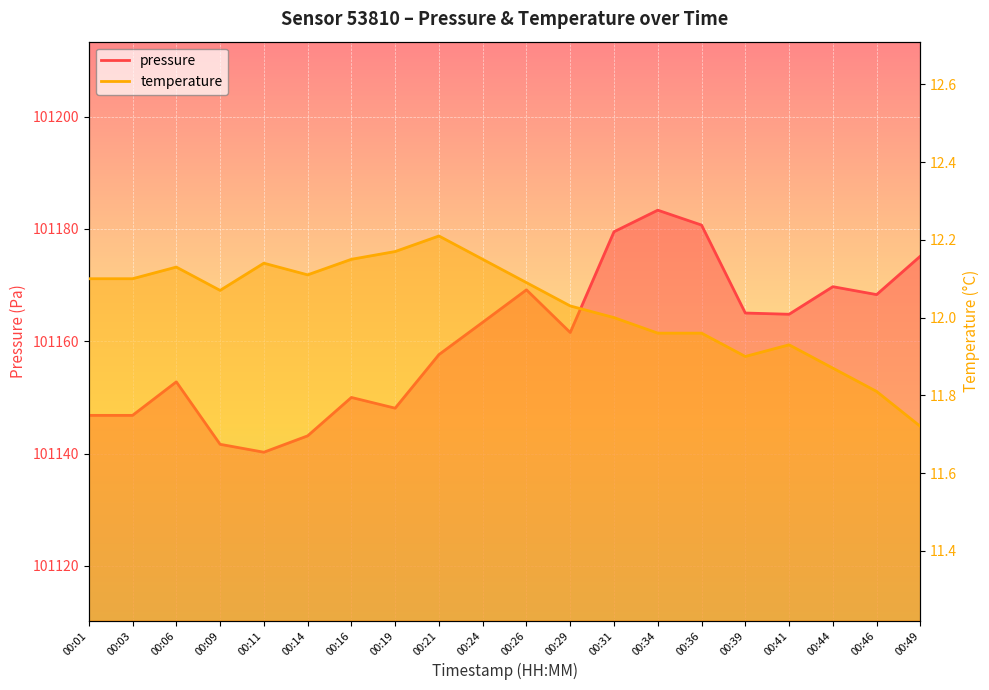

True or false: temperature and pressure cross at least once.

False